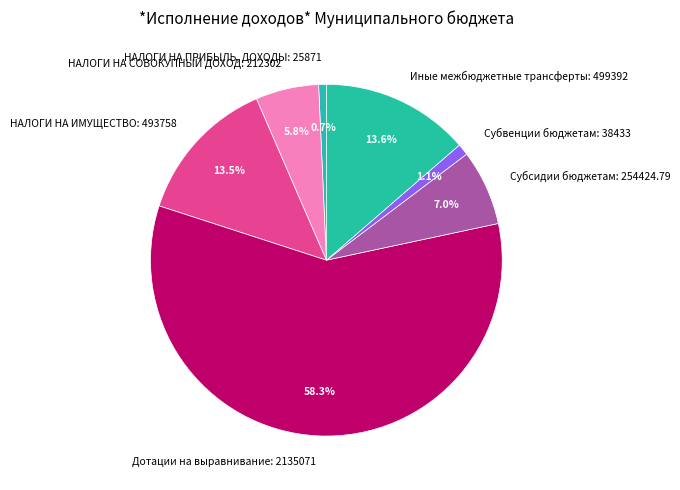

What is the largest slice in the pie chart?

Дотации на выравнивание: 2135071